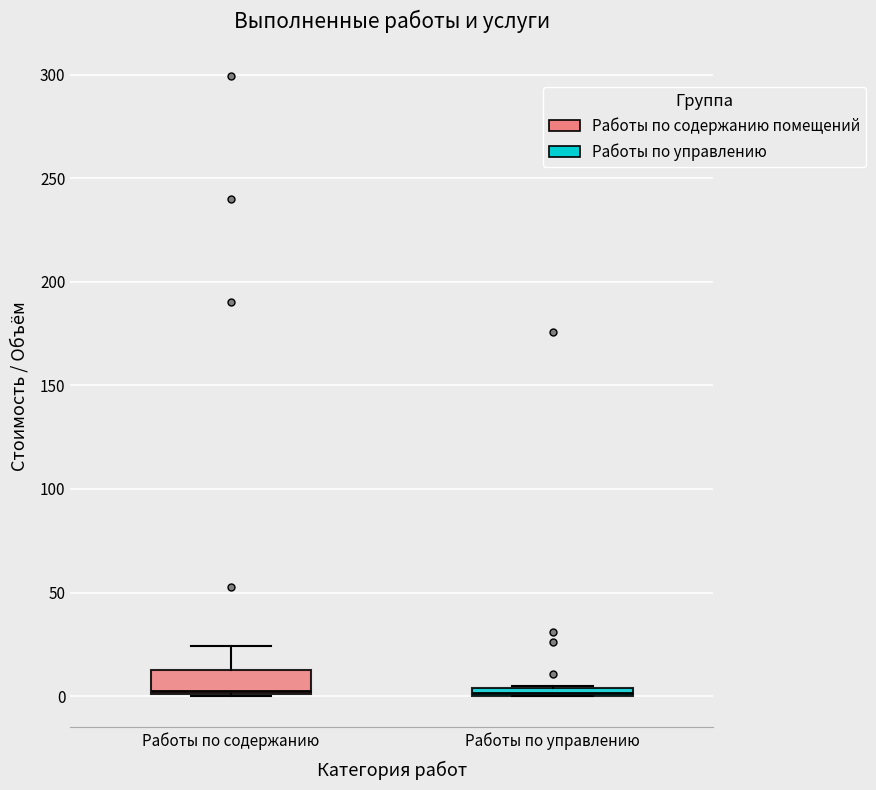

Which box is the tallest, from its lower edge to its upper edge?

Работы по содержанию